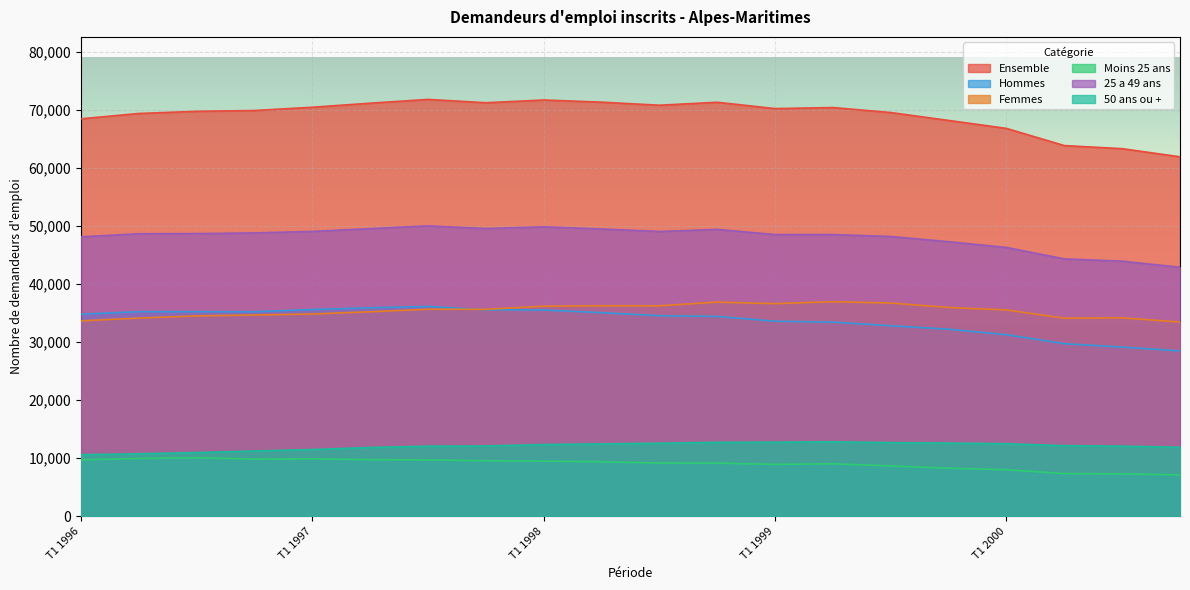

Does the chart display data point markers on the line(s)?

No